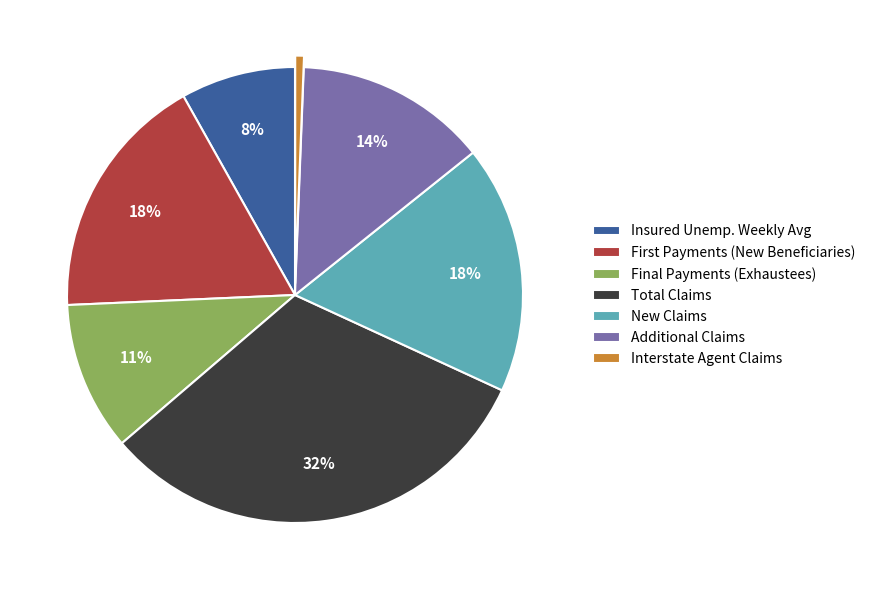

Combined, do Final Payments (Exhaustees) and Interstate Agent Claims account for over 50%?

No